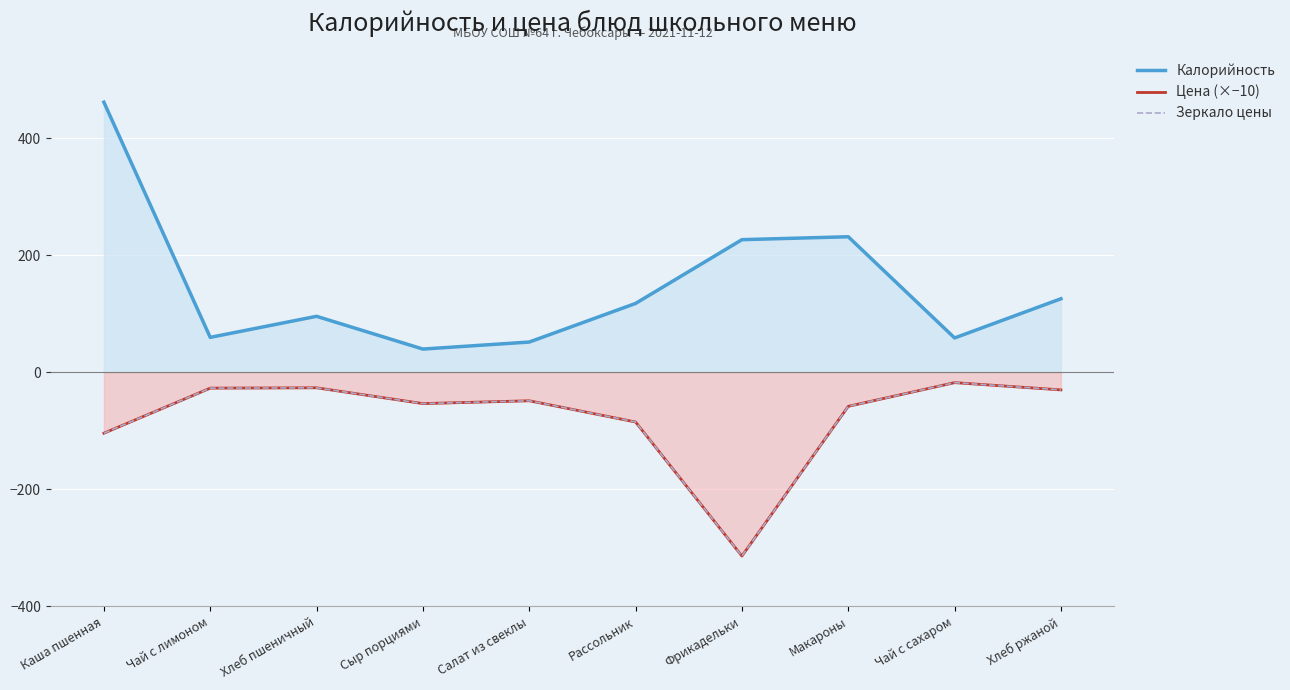

Does the chart display data point markers on the line(s)?

No